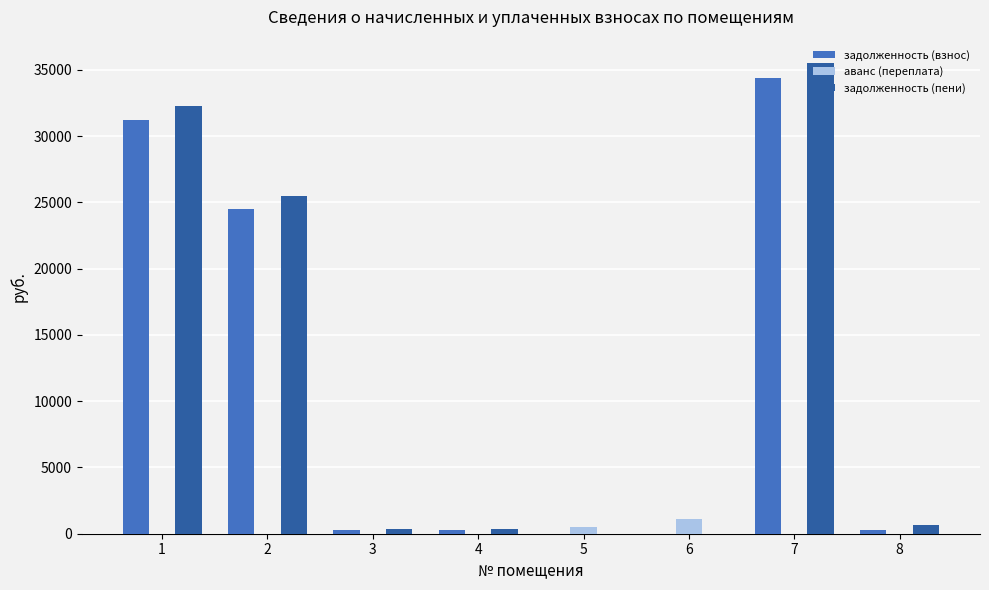

Is the value of задолженность (пени) at 2 greater than the value of задолженность (взнос) at 6?

Yes